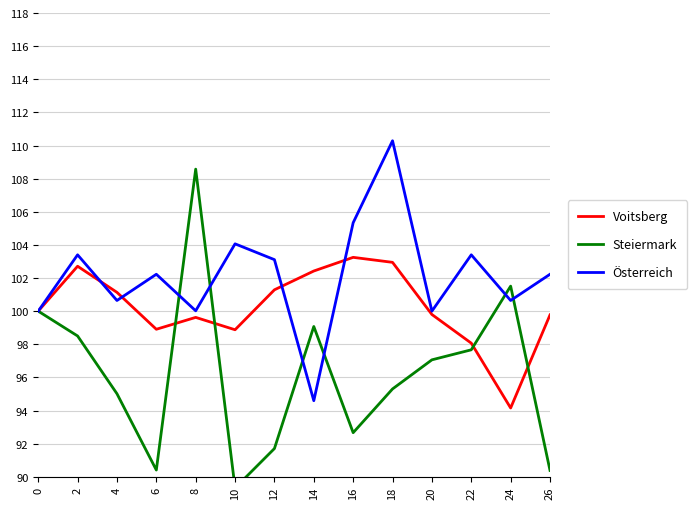

What is the sum of the Voitsberg values at 26 and 16?

203.0